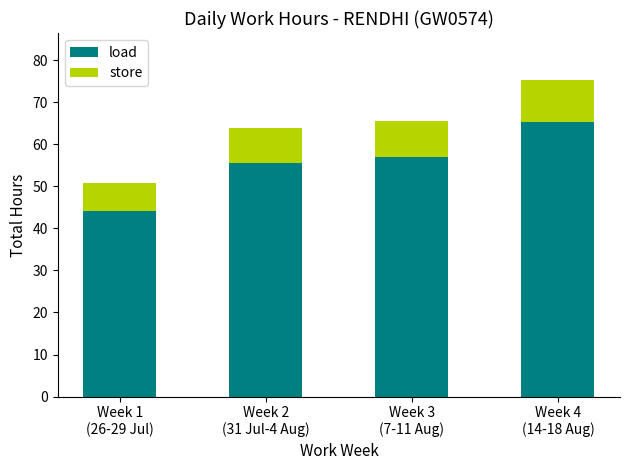

Reading left to right, what are the values for load?

44.1	55.6	57.1	65.4